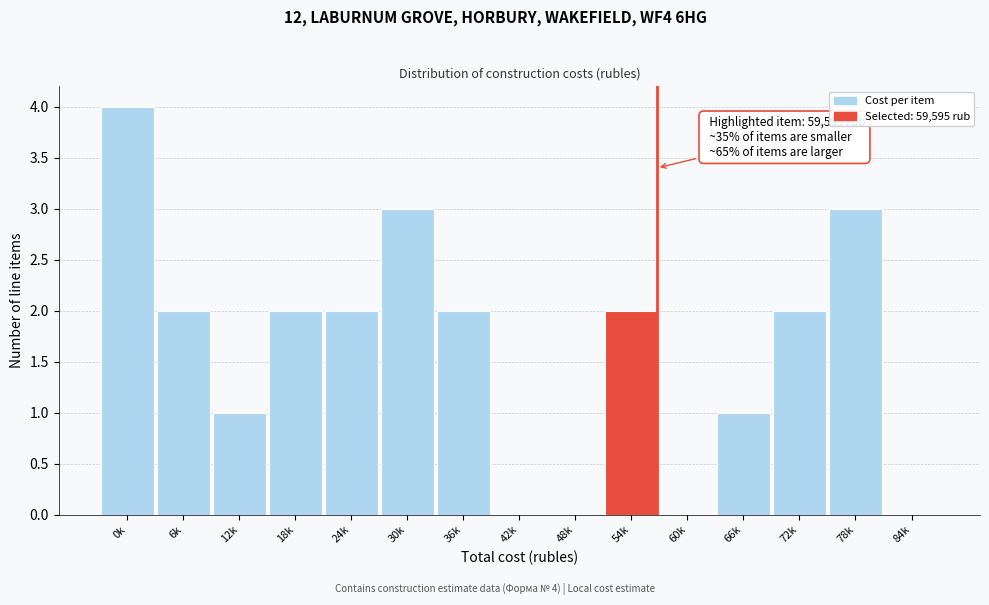

Reading left to right, extract all data points from this chart.

0k=4	6k=2	12k=1	18k=2	24k=2	30k=3	36k=2	42k=0	48k=0	54k=2	60k=0	66k=1	72k=2	78k=3	84k=0